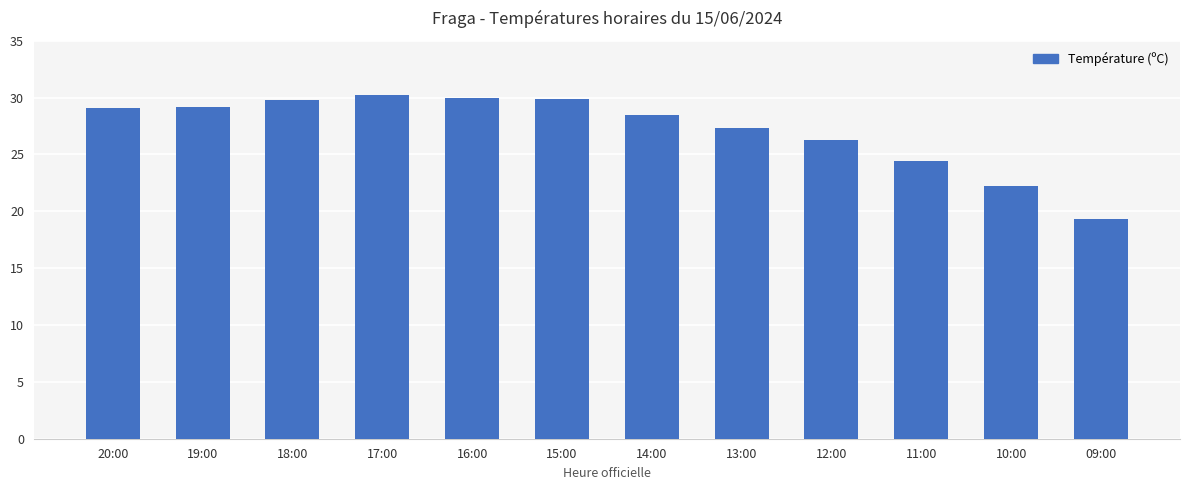

What is the minimum value shown in the chart?

19.3